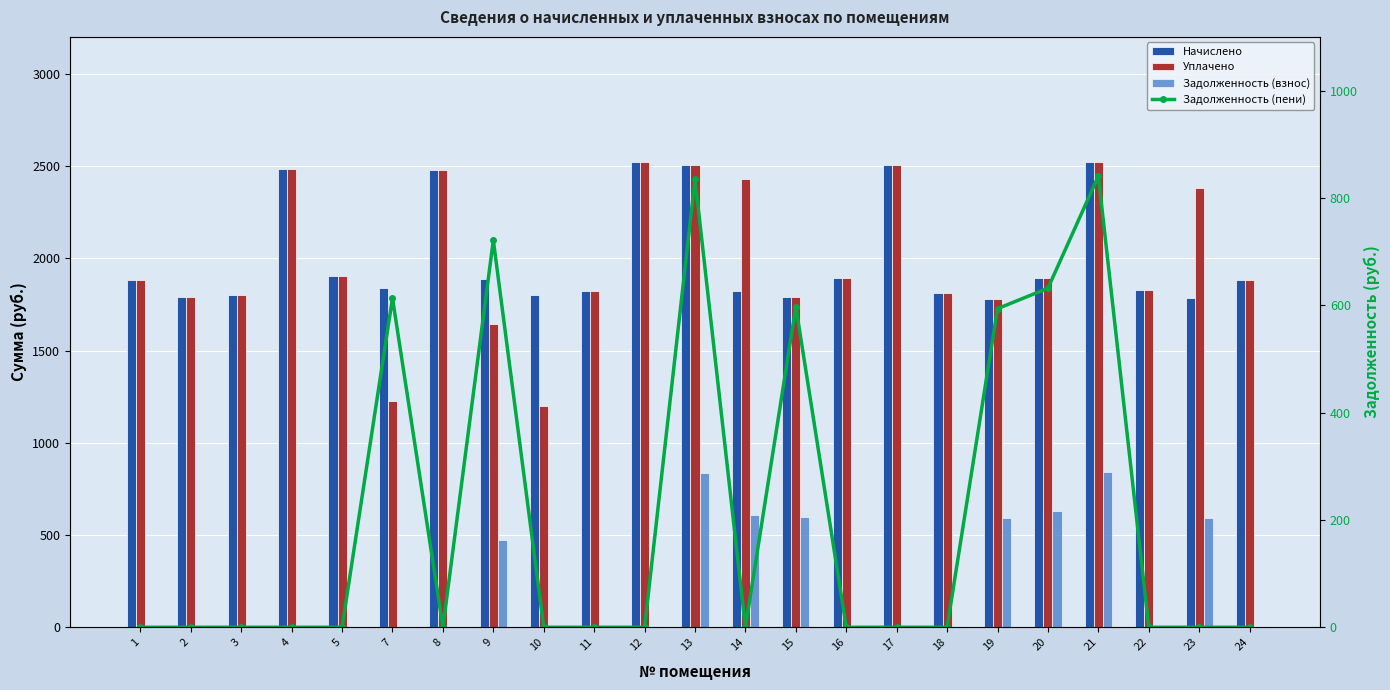

What are all the series names shown in the legend?

Начислено, Уплачено, Задолженность (взнос), Задолженность (пени)